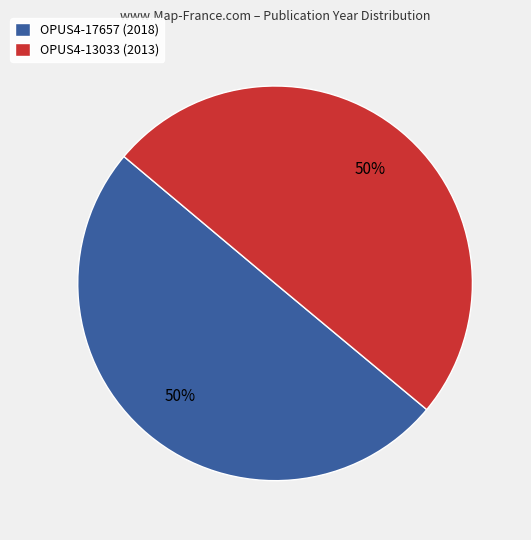

To the nearest percent, what percentage of the pie is OPUS4-17657 (2018)?

50%